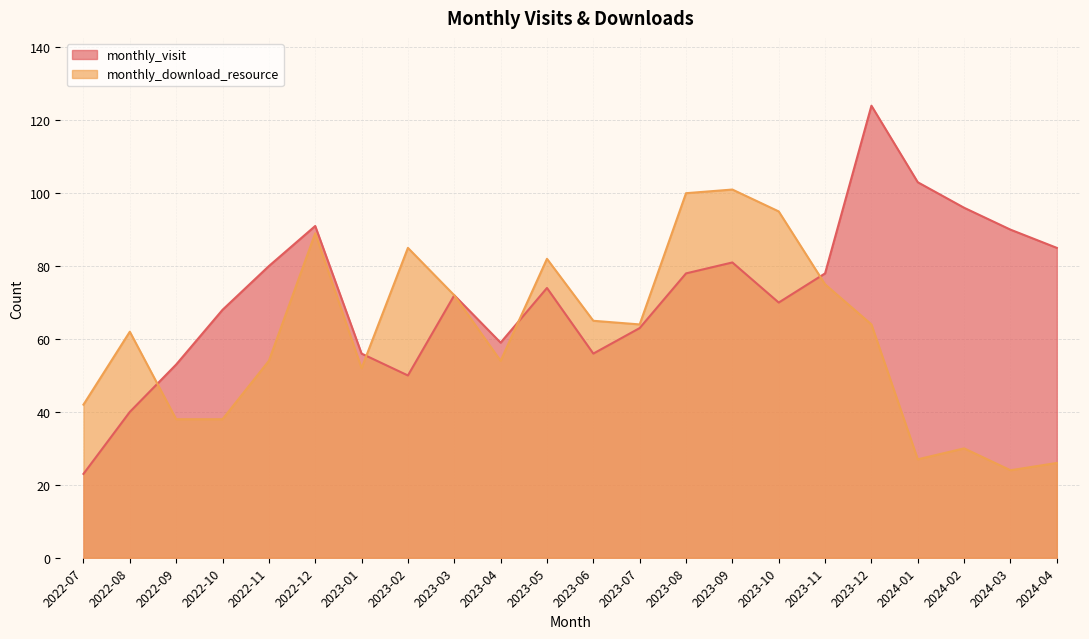

Where is monthly_download_resource nearest to the value 62?

2022-08